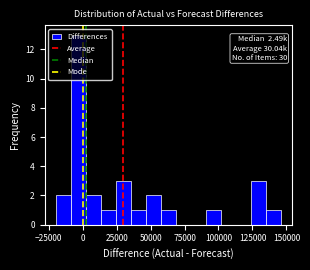

Read against the x-axis, roughly where is the centre of the tallest bar?

-5000